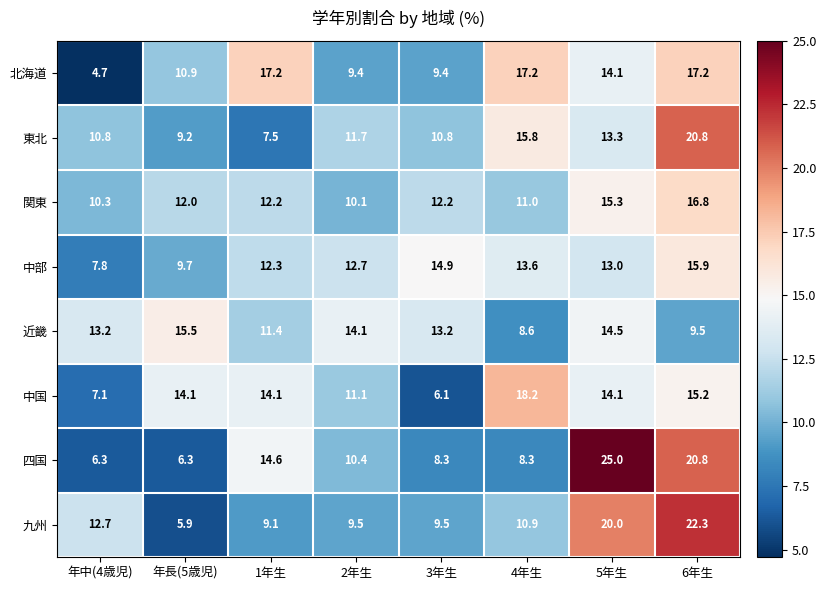

What is the difference between the highest and lowest values at 年長(5歳児)?

9.6